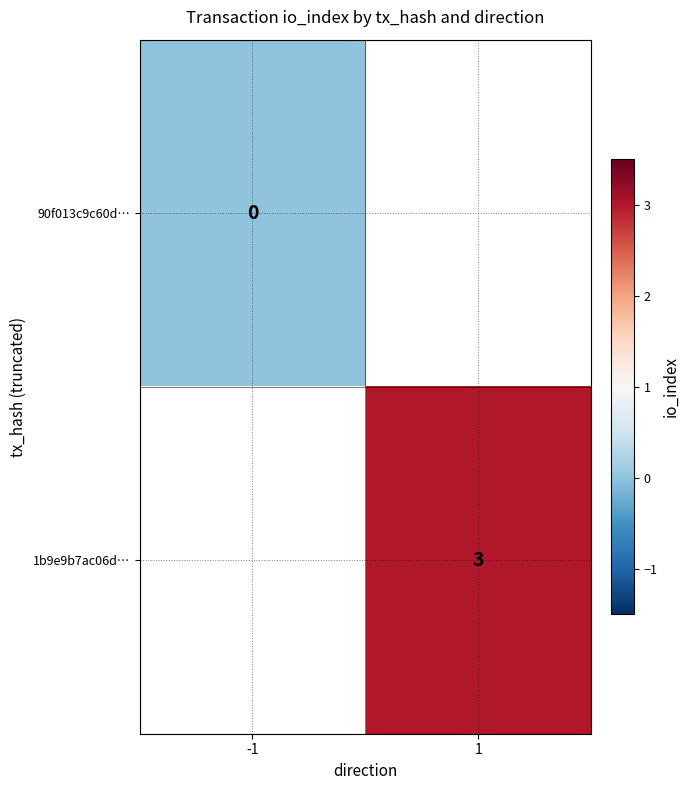

Count the number of categories in the chart.

2